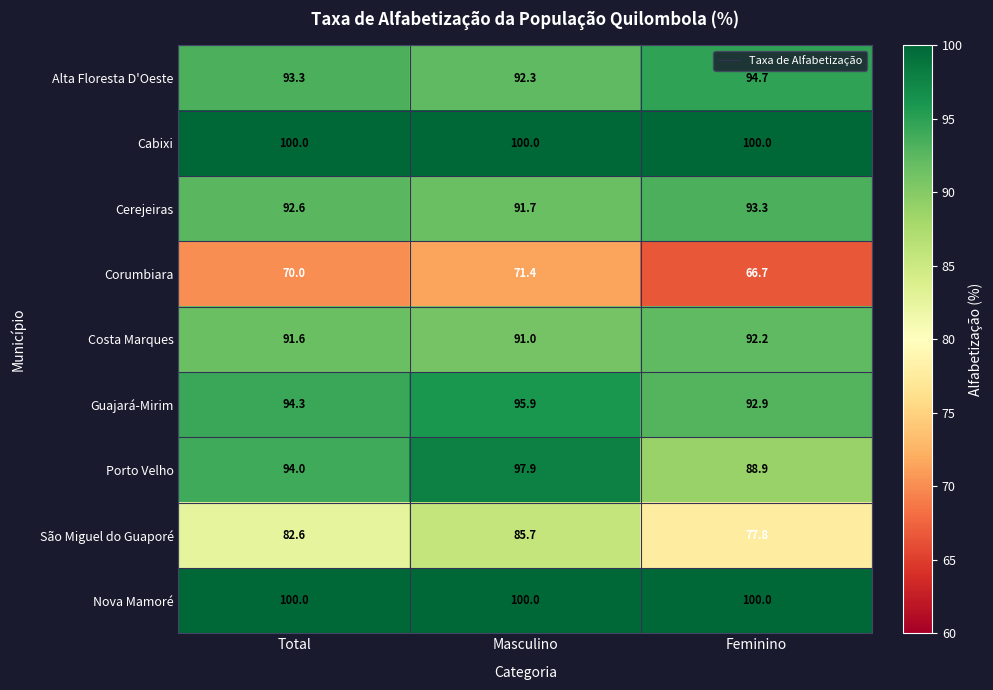

What is the maximum value for Cerejeiras?

93.3